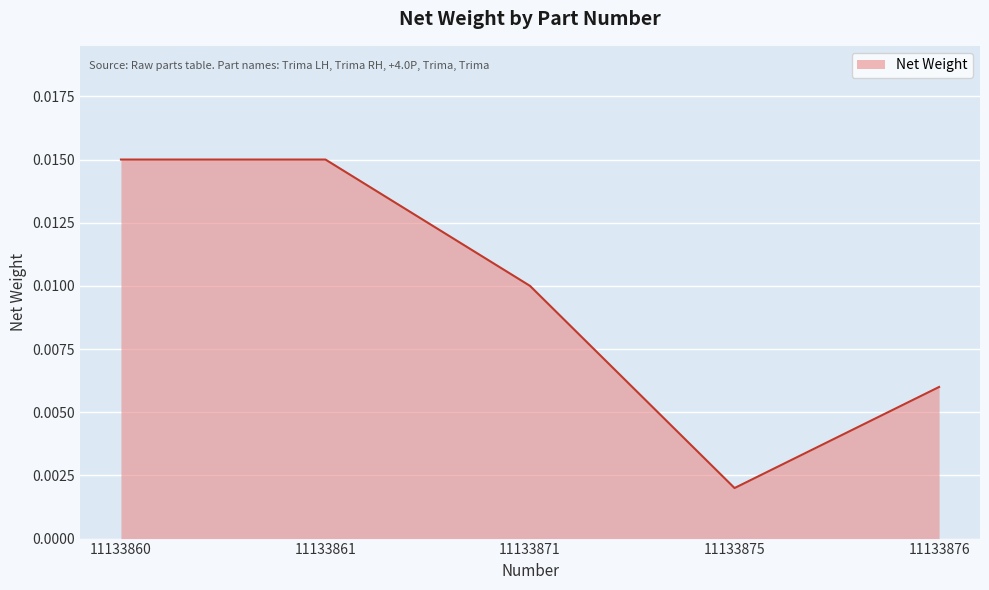

At which category does the data reach its first local valley?

11133875